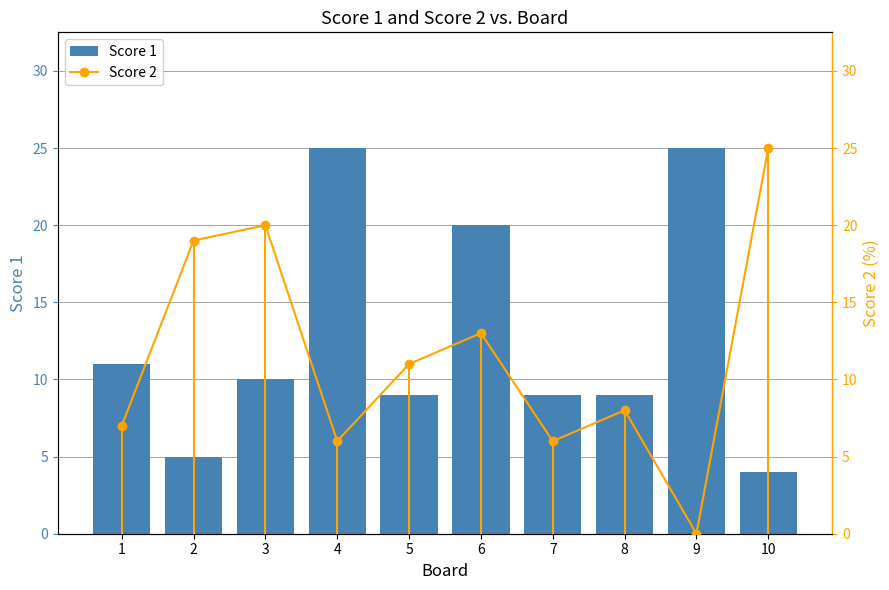

Reading left to right, what are all the values shown in this chart?

Score 1: 1=11	2=5	3=10	4=25	5=9	6=20	7=9	8=9	9=25	10=4
Score 2: 1=7	2=19	3=20	4=6	5=11	6=13	7=6	8=8	9=0	10=25